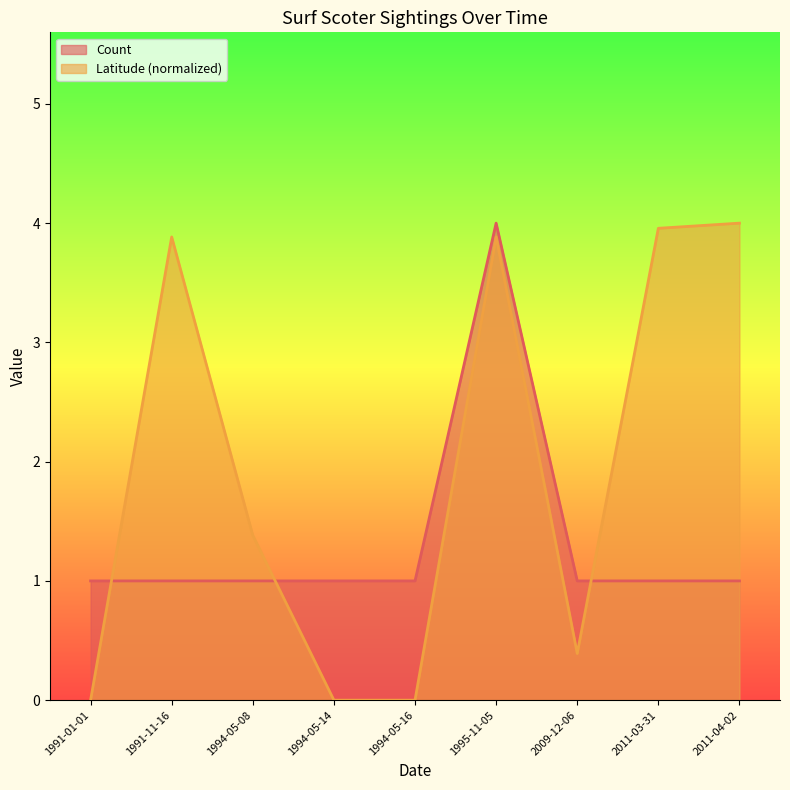

Which label corresponds to the largest value in the chart?

1995-11-05